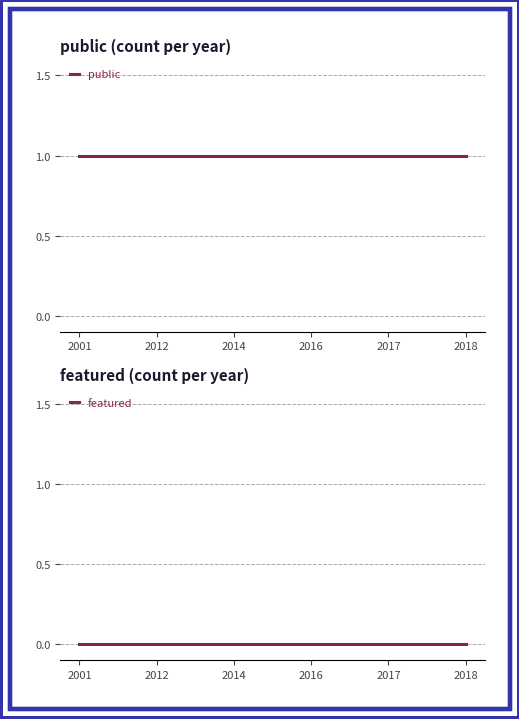

Count the number of categories in the chart.

6